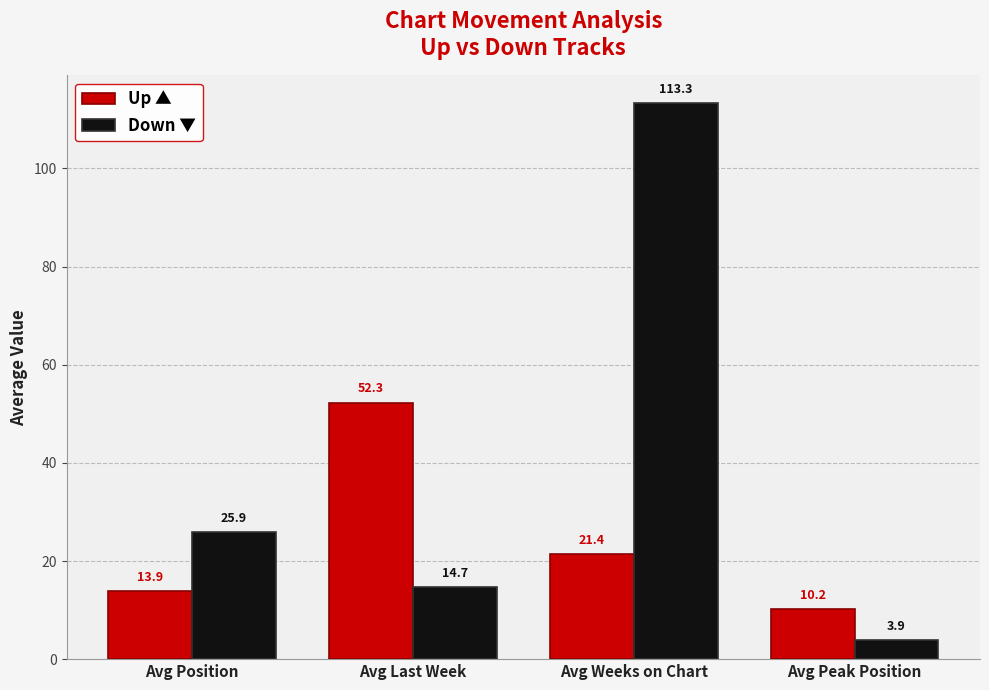

At which label does Up ▲ first exceed 21?

Avg Last Week